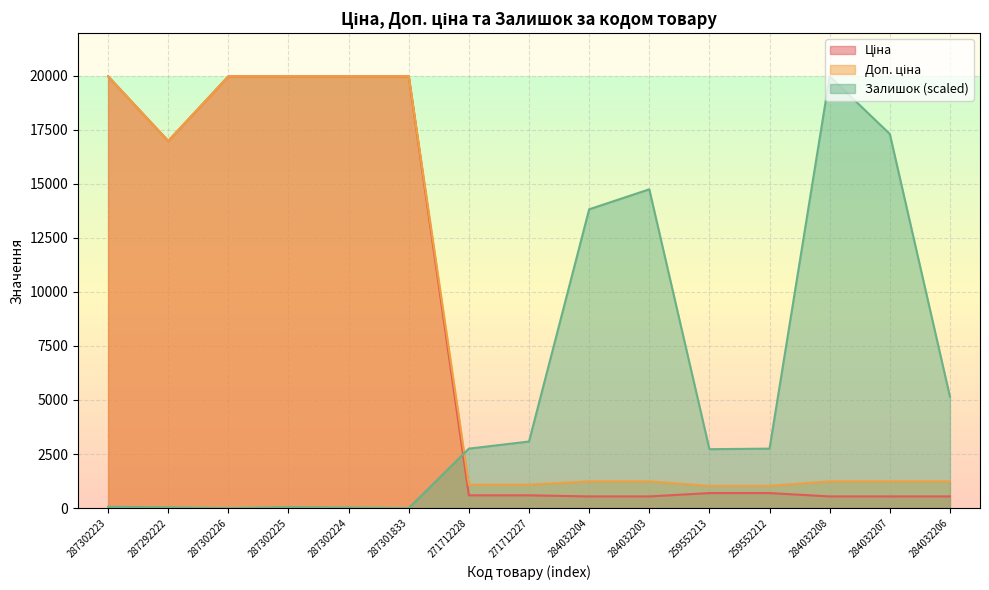

True or false: Доп. ціна and Ціна intersect in this chart.

False